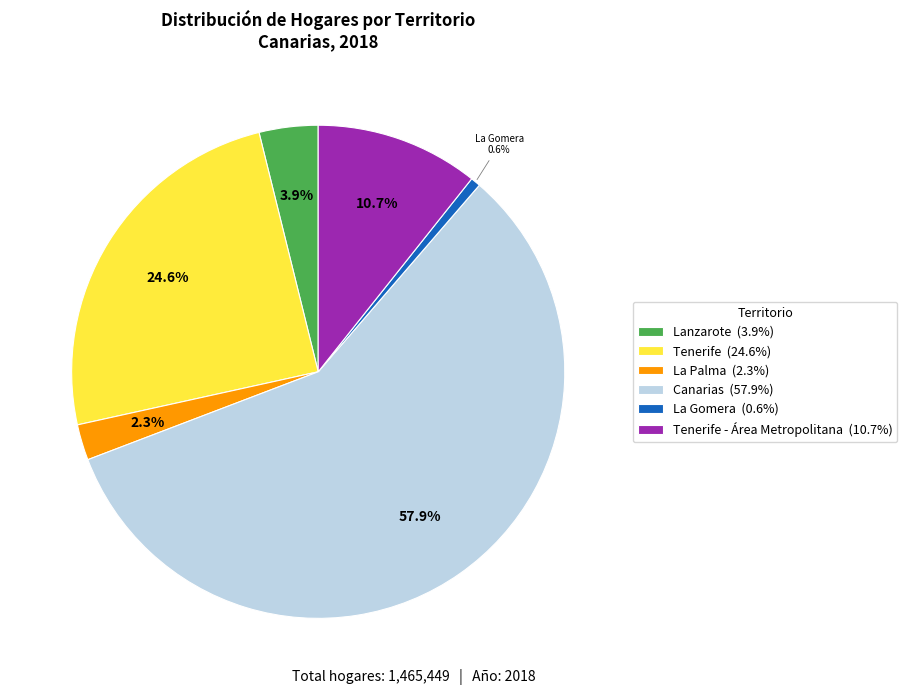

To the nearest percent, what is the average slice percentage?

17%